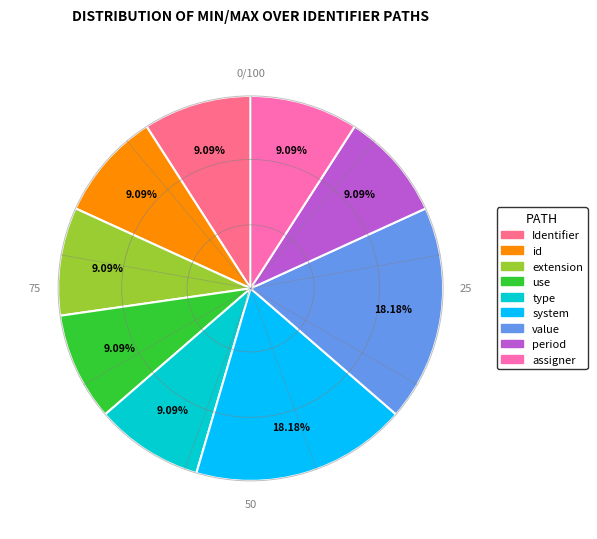

Count the number of slices in the pie.

9